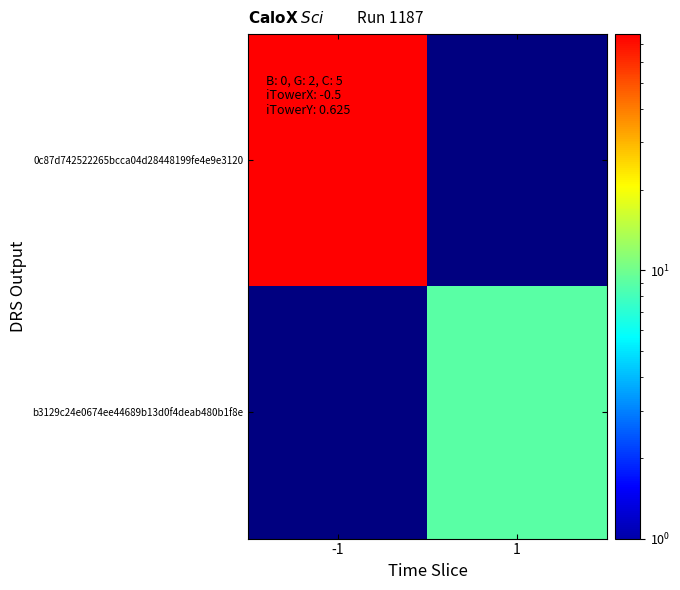

At which category is the sum across all series the highest?

-1